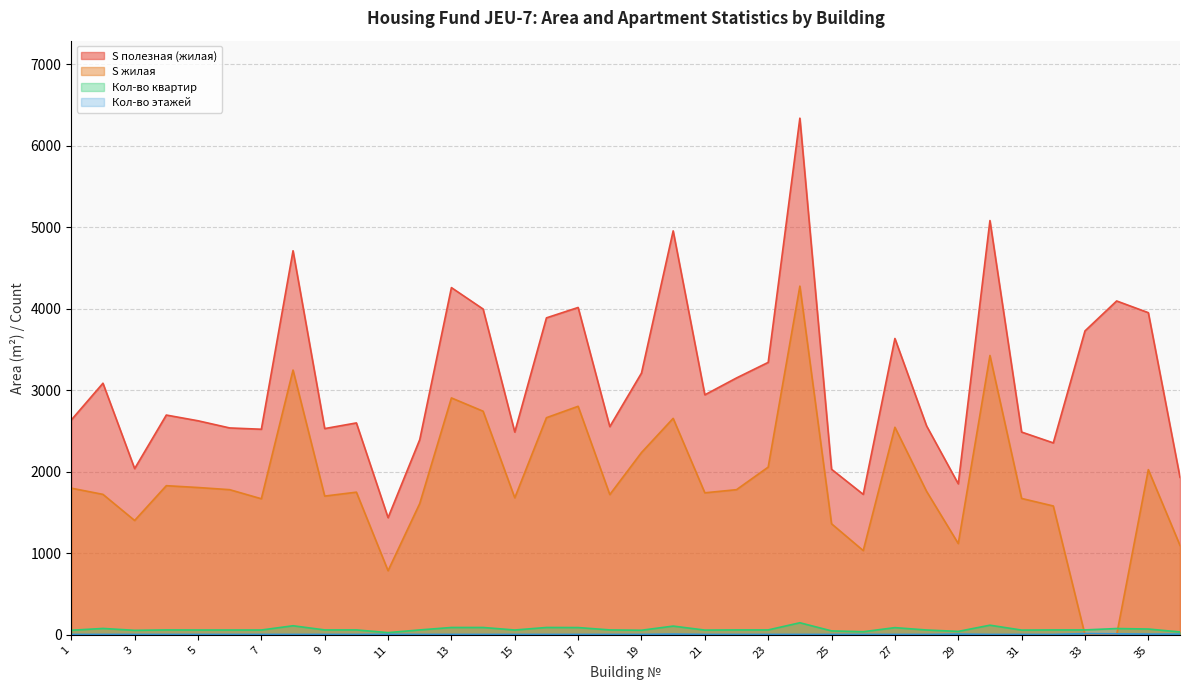

What is the approximate value of S жилая at 28?

1760.6